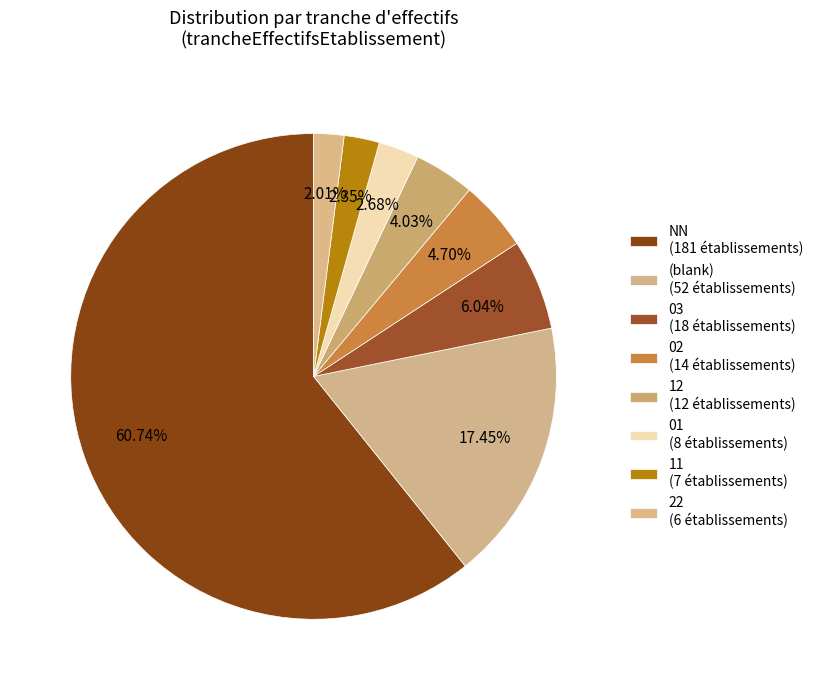

How many slices are in this pie chart?

8